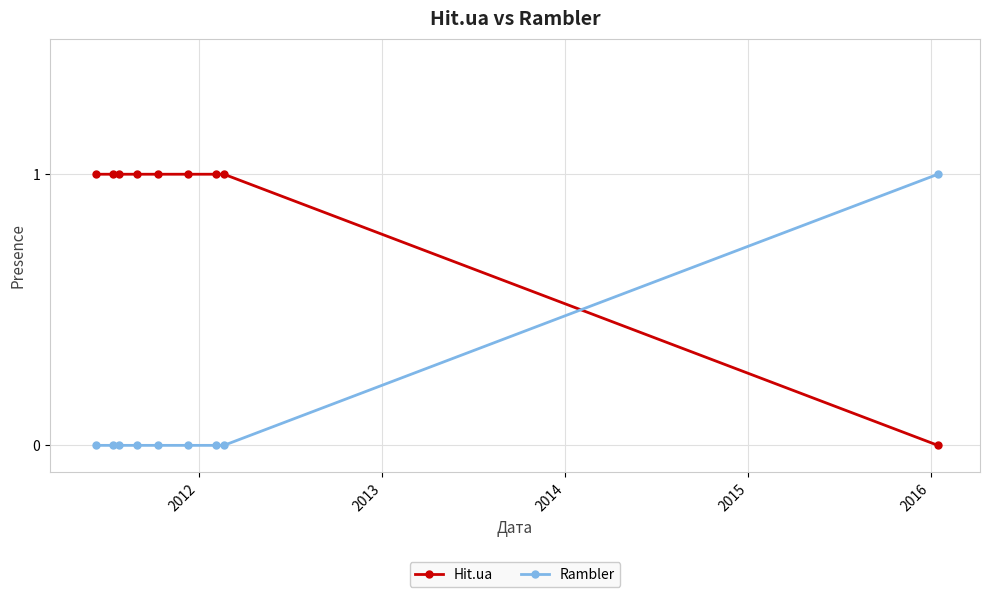

Which series has the largest total across all categories?

Hit.ua